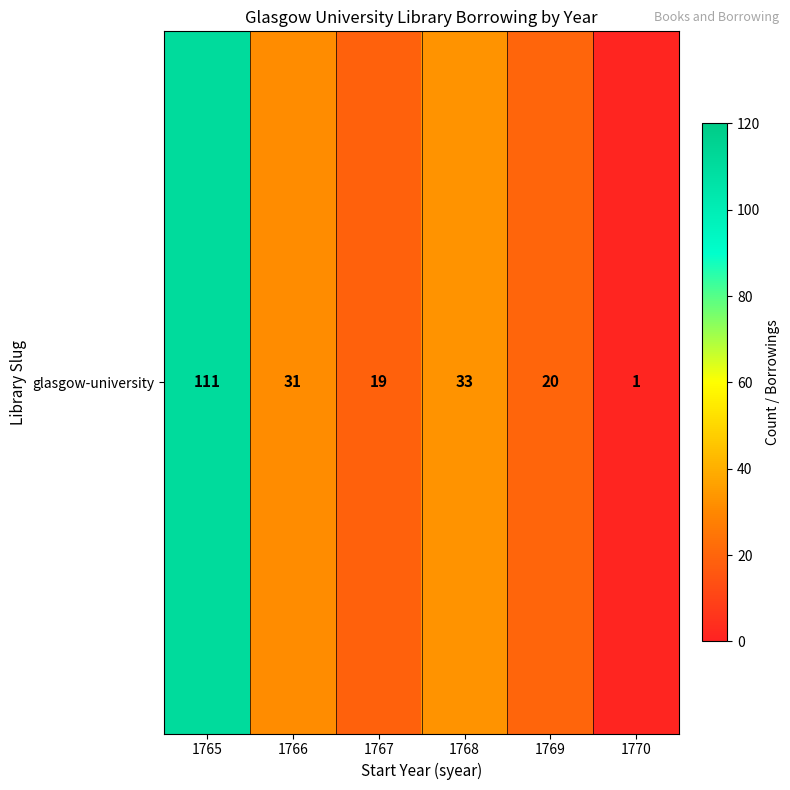

What is the change in value from 1765 to 1767?

-92